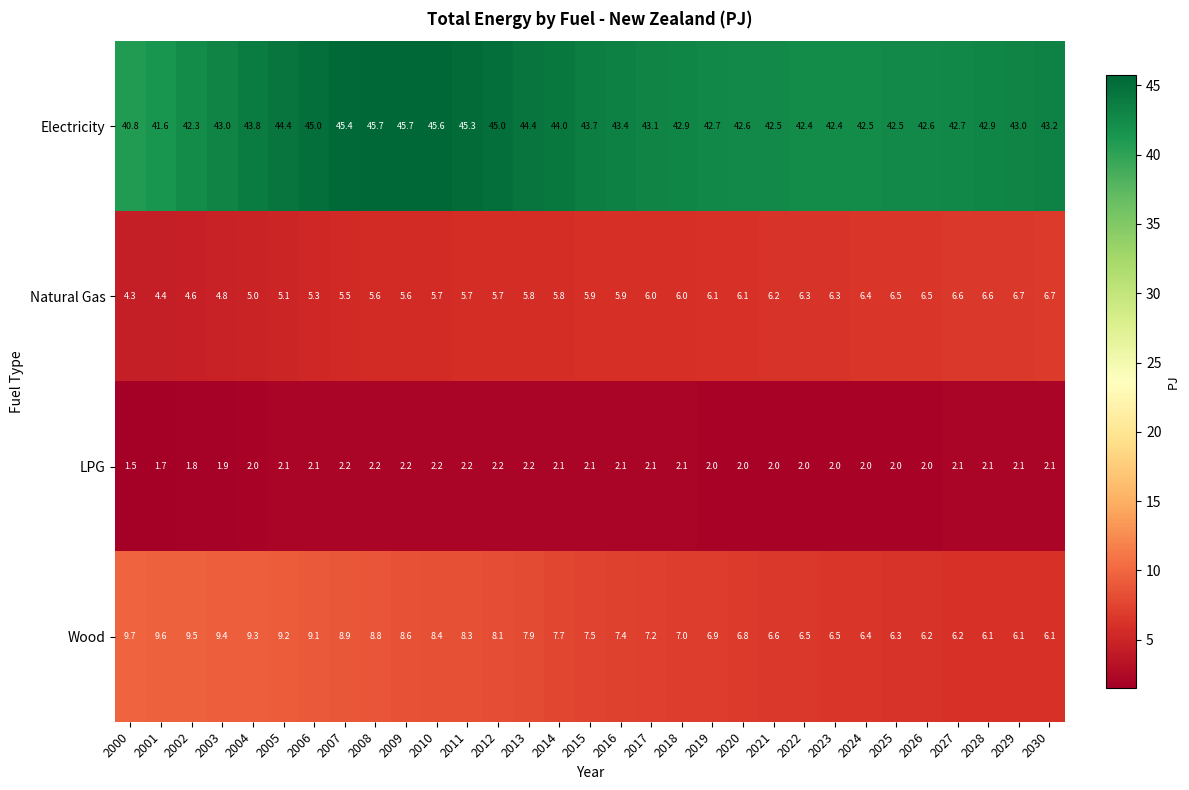

At 2007, list the series in order from largest to smallest.

Electricity, Wood, Natural Gas, LPG